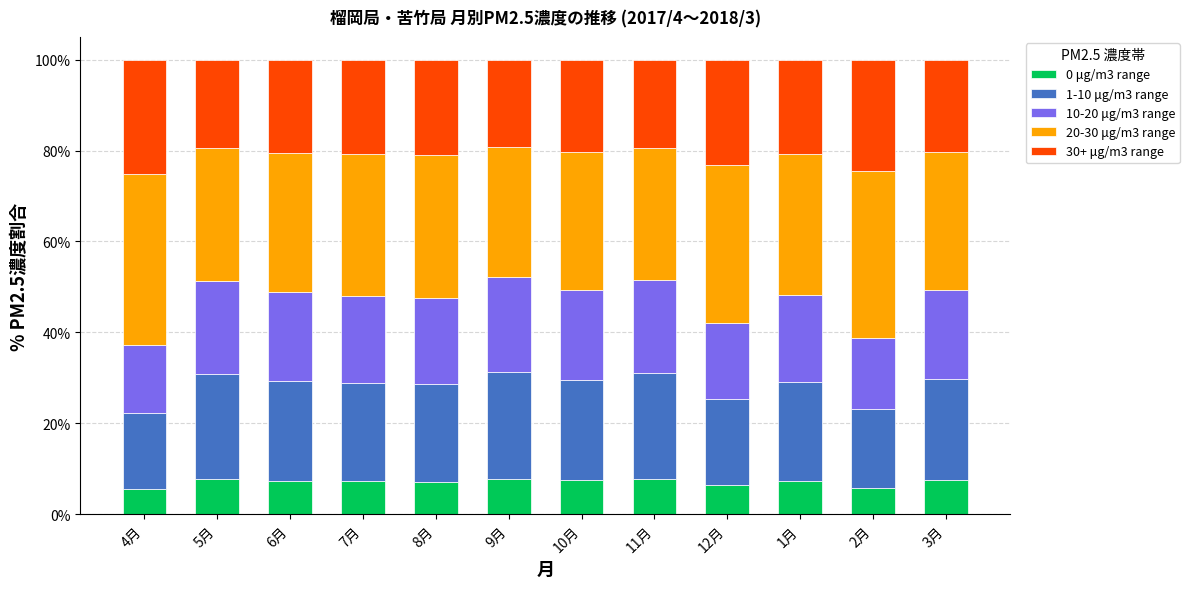

Is it true that 0 μg/m3 range equals 7.7 at 11月?

True